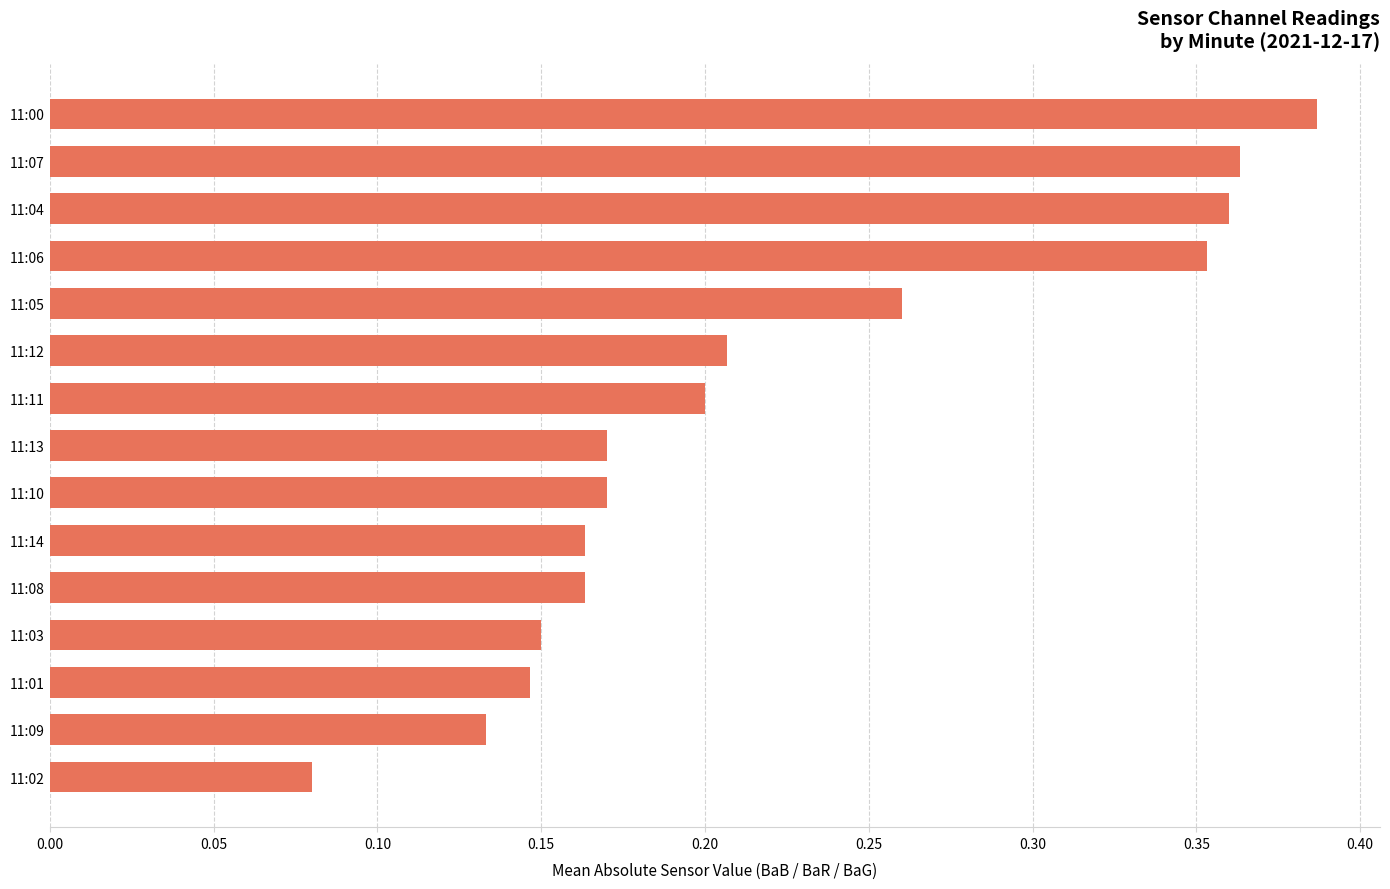

Count the values in the range 0 to 1.

15